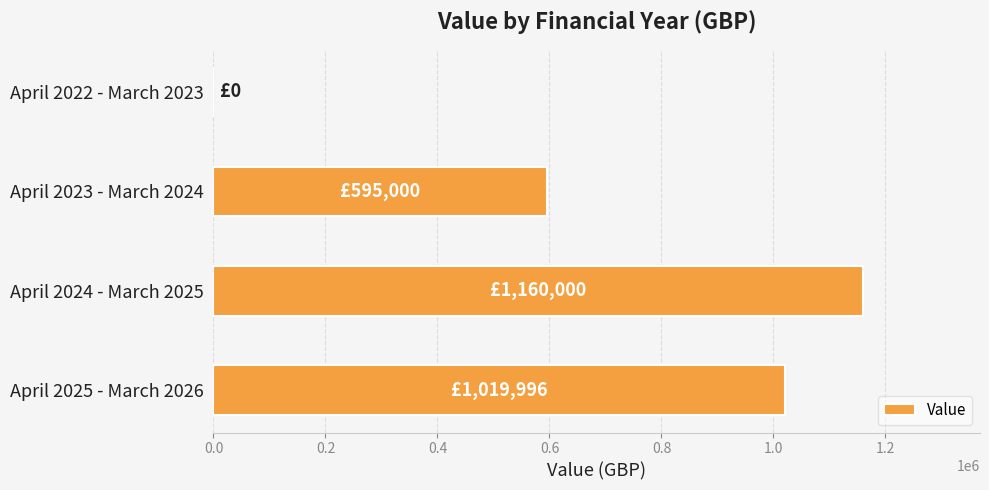

Which label corresponds to the largest value in the chart?

April 2024 - March 2025